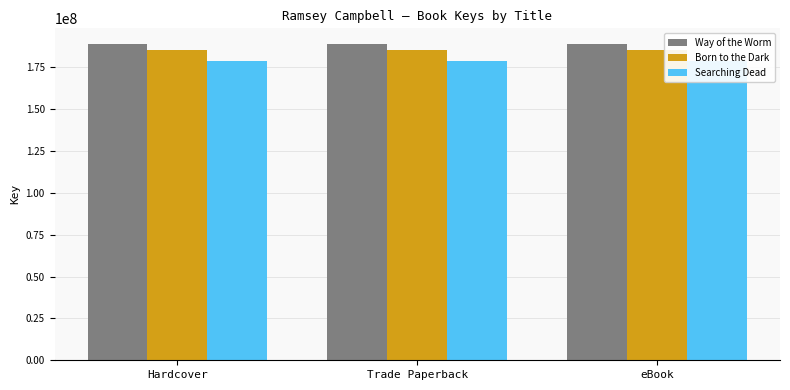

At how many categories does at least one series exceed 187701349?

3